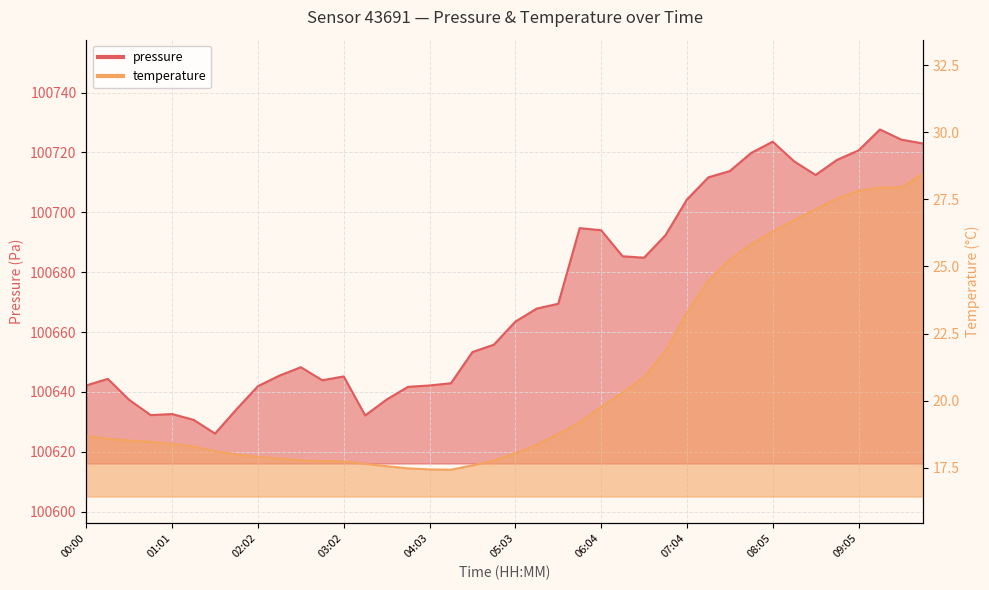

What is the spread (max minus min) of values at 06:19?

100665.0